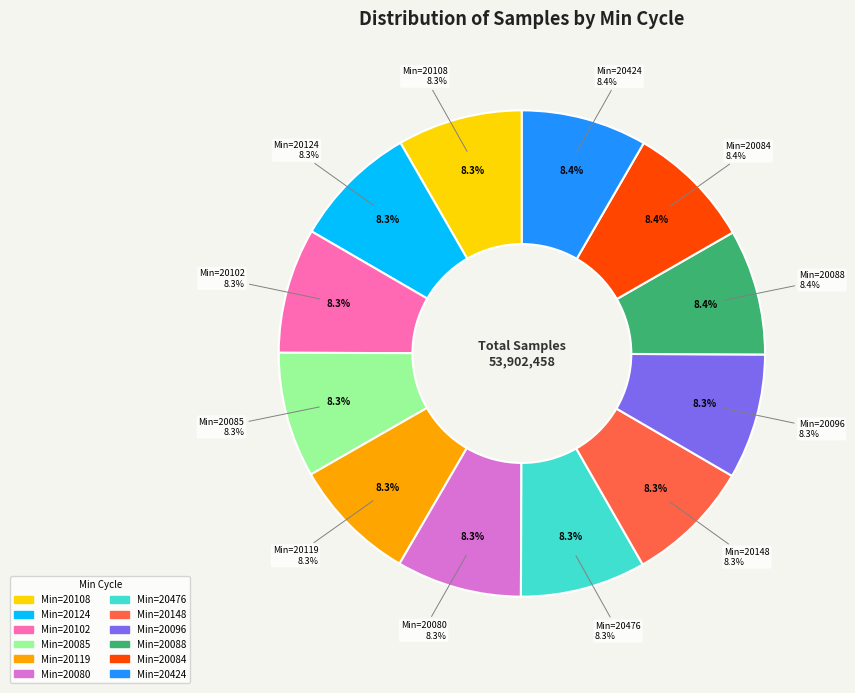

The 20084 slice represents 1% of the pie. True or false?

False